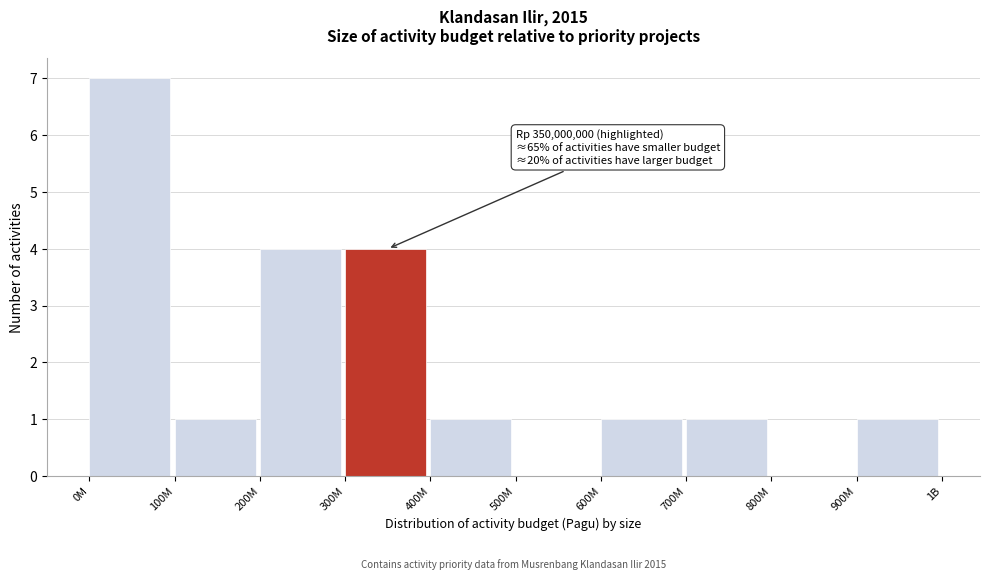

Reading left to right, extract all data points from this chart.

0M=7	100M=1	200M=4	300M=4	400M=1	500M=0	600M=1	700M=1	800M=0	900M=1